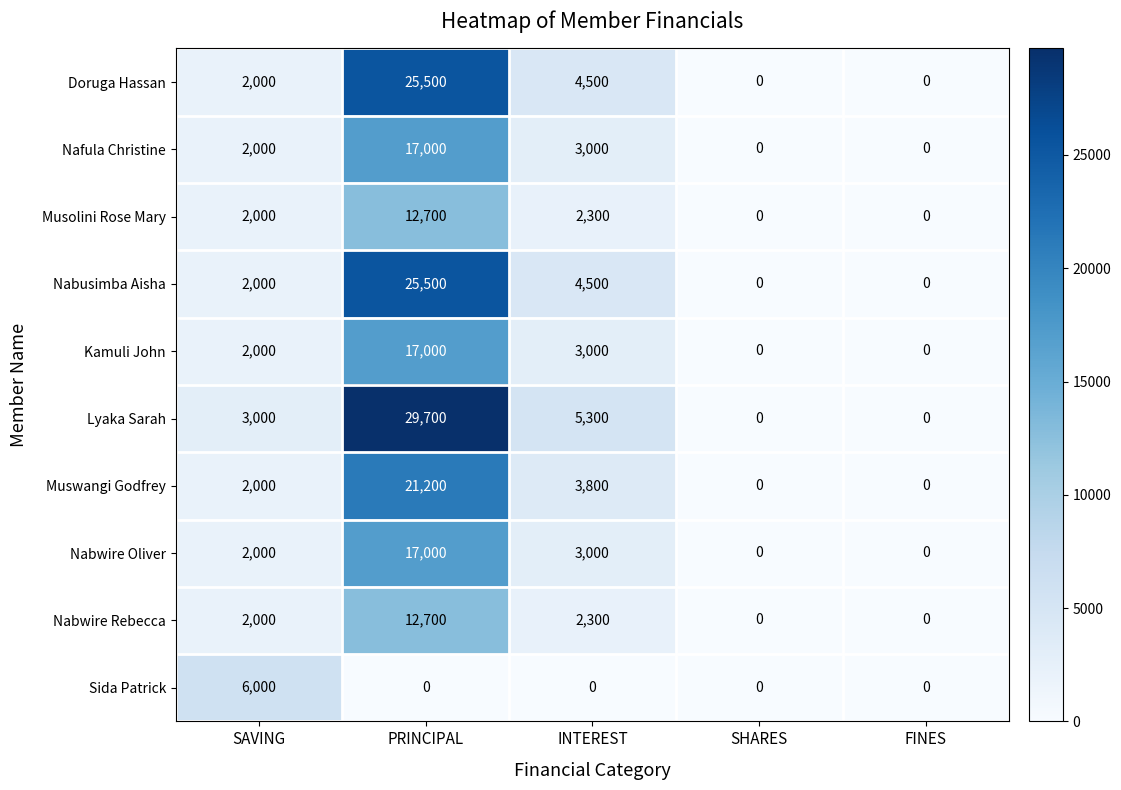

What is the total value across all series at PRINCIPAL?

178300